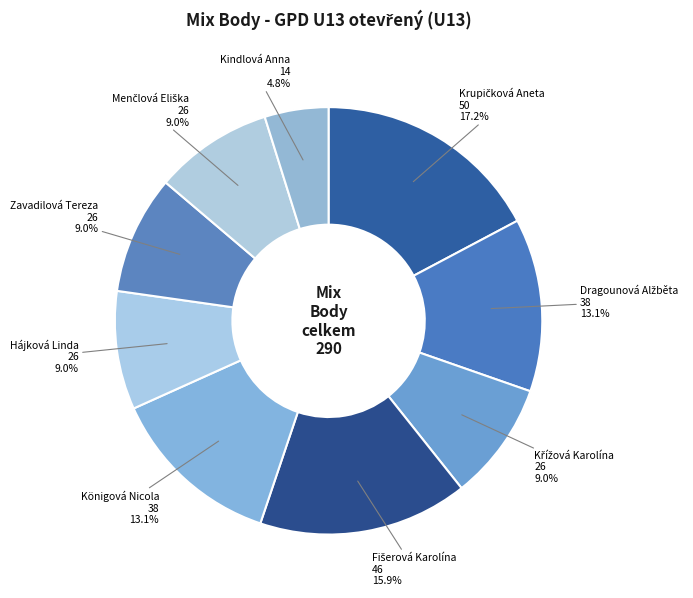

To the nearest percent, what portion does Königová Nicola represent?

13%